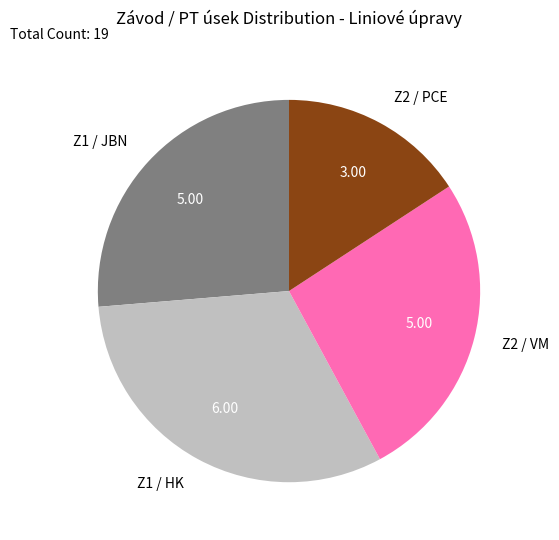

Is there a majority slice in this chart?

No